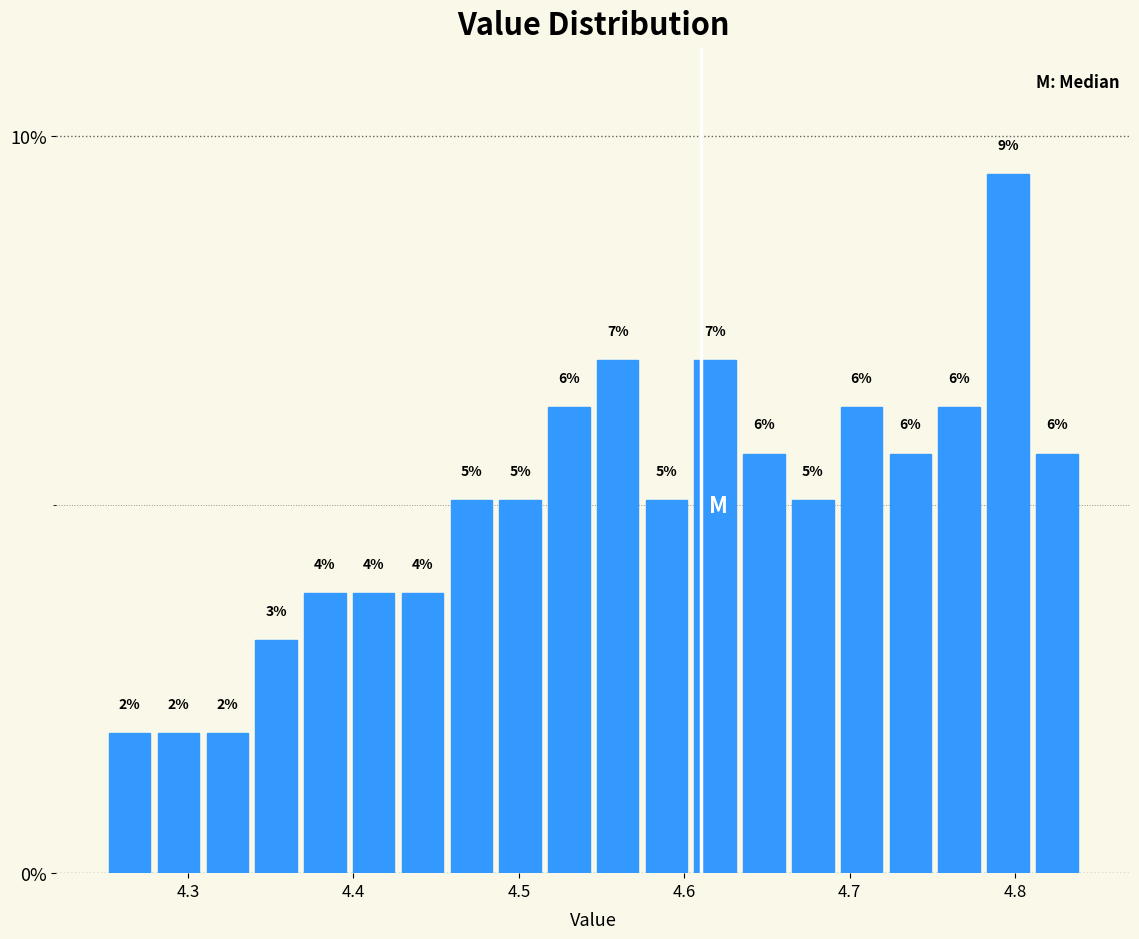

Around what value on the x-axis is the tallest bar? Give the approximate position of its centre, as read against the axis.

4.80